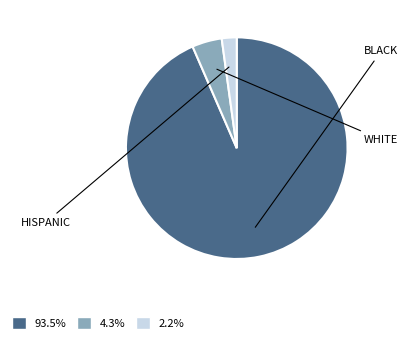

Is the sum of 4.3% and 2.2% greater than half?

No